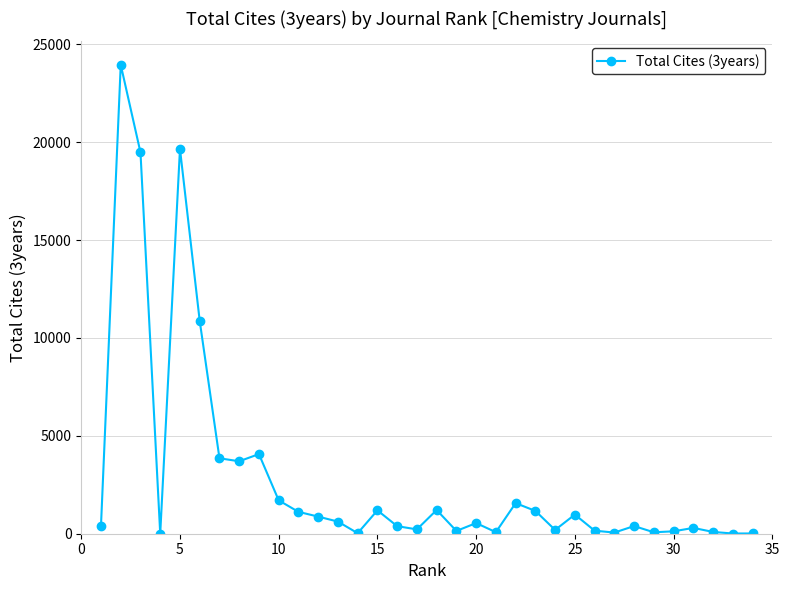

What is the difference between the second highest and second lowest values?

19645